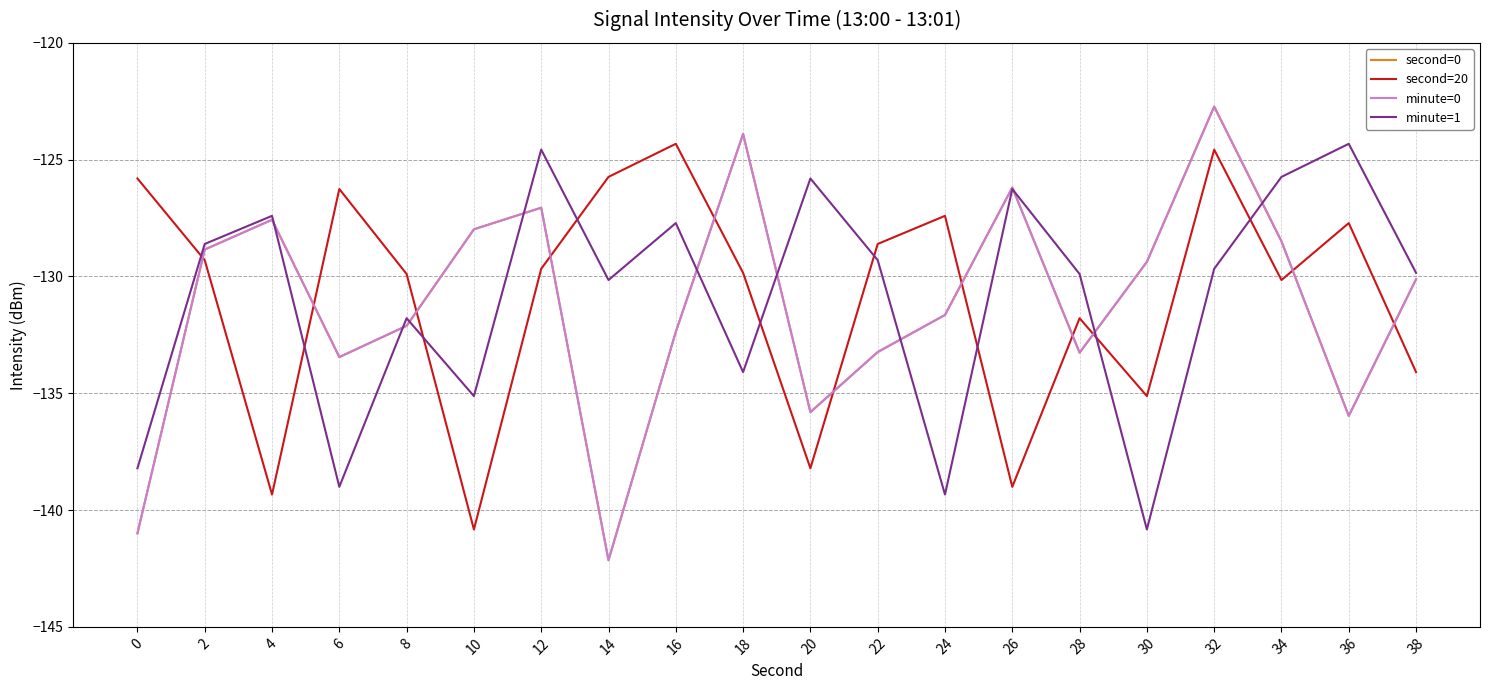

Does the chart display data point markers on the line(s)?

No